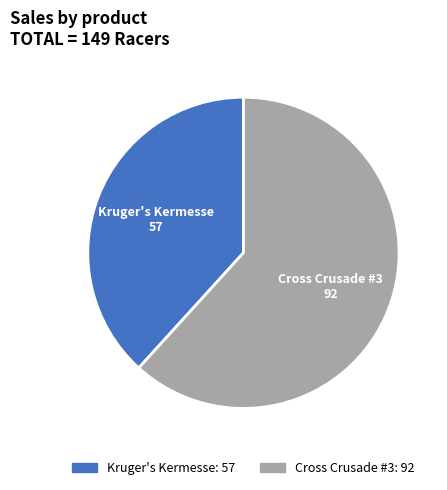

Which slice is the largest?

Cross Crusade #3